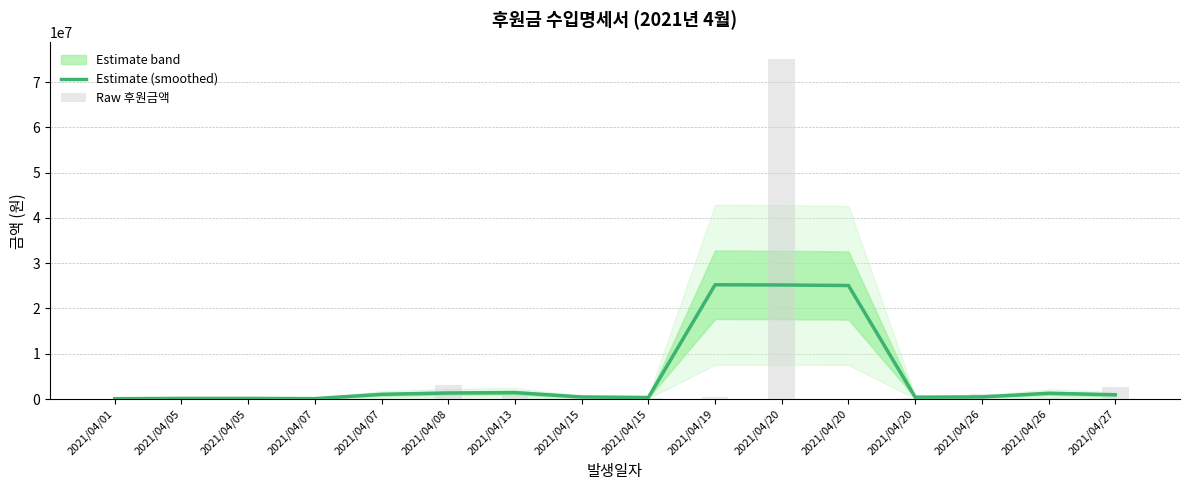

At which category does the chart reach its minimum across all series?

2021/04/01